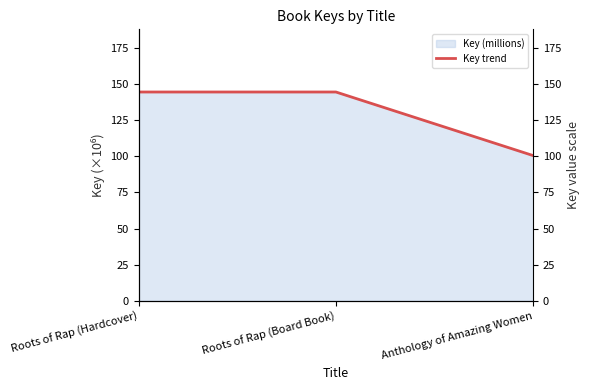

List the labels in order of value, largest first.

Roots of Rap (Hardcover), Roots of Rap (Board Book), Anthology of Amazing Women